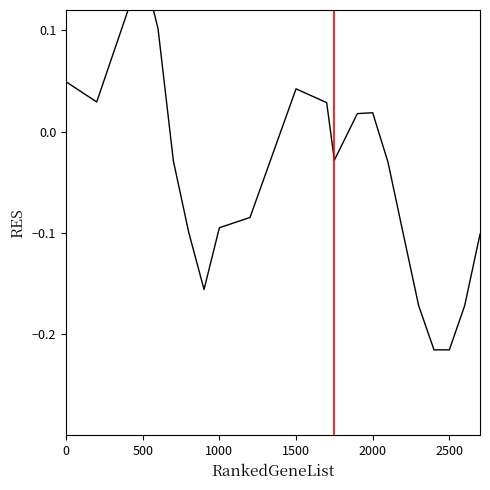

Is this an area chart (filled region under the line)?

No